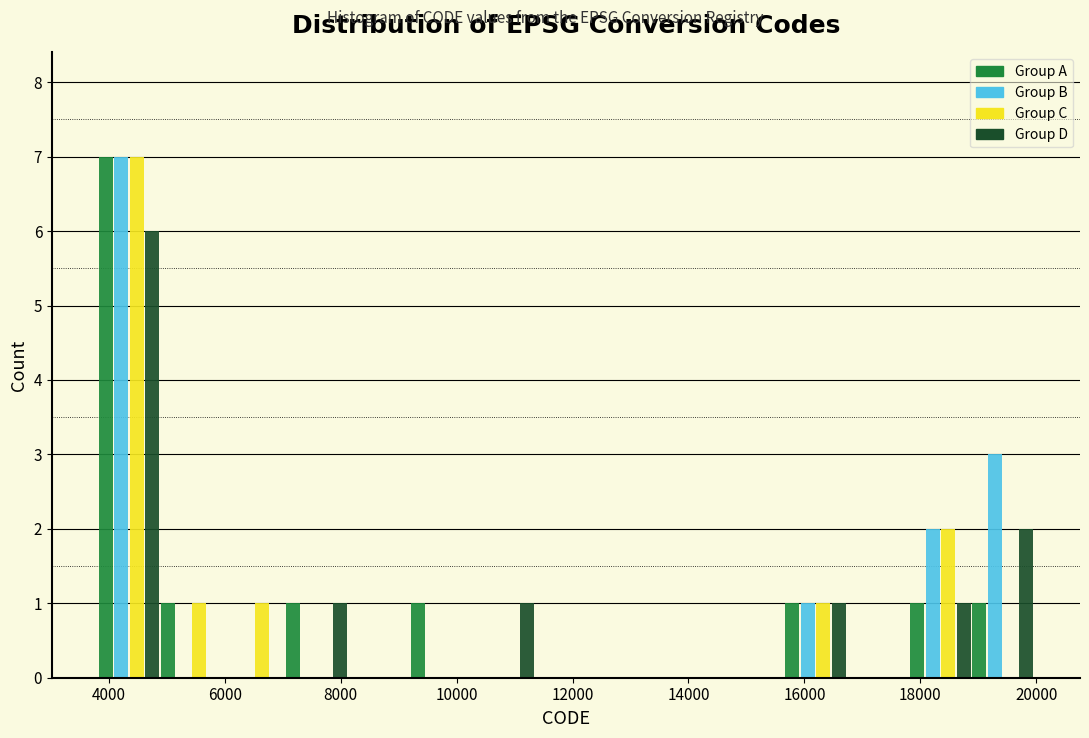

Reading left to right, list every range on the x-axis with the height of the bar of each series over it. Neither the bar edges nor the heights are printed on the chart, so give them approximately, as read against the axes.

3800 to 4800: Group A=7	Group B=7	Group C=7	Group D=6
4800 to 6000: Group A=1	Group B=0	Group C=1	Group D=0
6000 to 7000: Group A=0	Group B=0	Group C=1	Group D=0
7000 to 8200: Group A=1	Group B=0	Group C=0	Group D=1
8200 to 9200: Group A=0	Group B=0	Group C=0	Group D=0
9200 to 10200: Group A=1	Group B=0	Group C=0	Group D=0
10200 to 11400: Group A=0	Group B=0	Group C=0	Group D=1
11400 to 12400: Group A=0	Group B=0	Group C=0	Group D=0
12400 to 13600: Group A=0	Group B=0	Group C=0	Group D=0
13600 to 14600: Group A=0	Group B=0	Group C=0	Group D=0
14600 to 15600: Group A=0	Group B=0	Group C=0	Group D=0
15600 to 16800: Group A=1	Group B=1	Group C=1	Group D=1
16800 to 17800: Group A=0	Group B=0	Group C=0	Group D=0
17800 to 18800: Group A=1	Group B=2	Group C=2	Group D=1
18800 to 20000: Group A=1	Group B=3	Group C=0	Group D=2